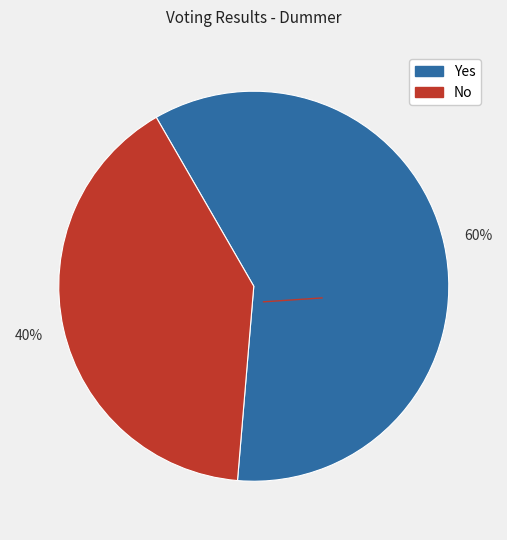

Which slice is the smallest?

No